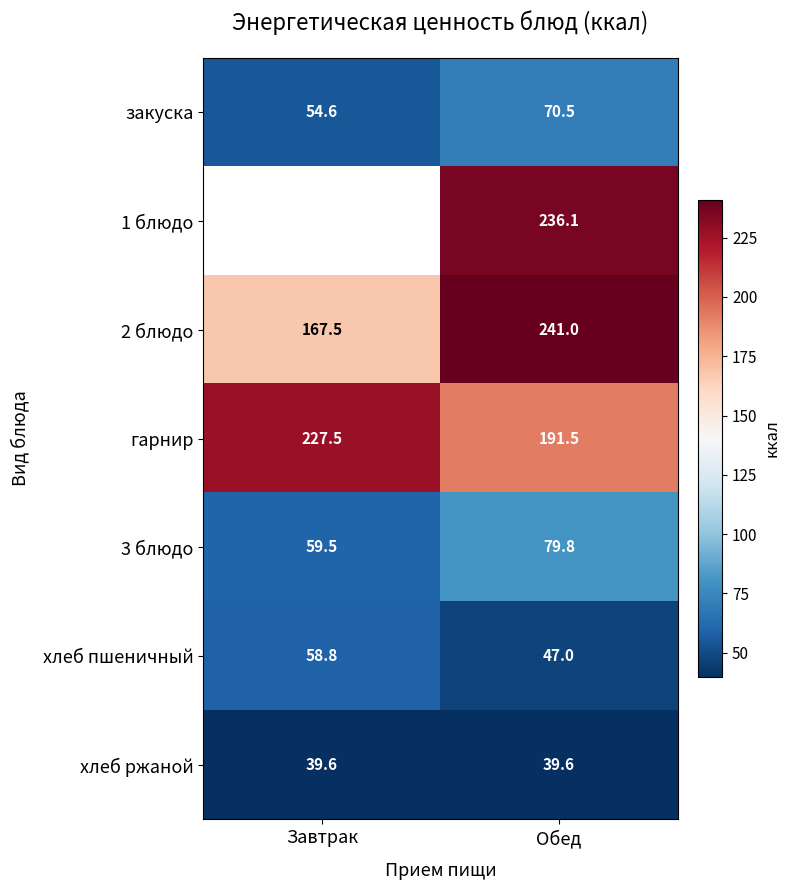

Which category has the lowest value across all series?

Завтрак